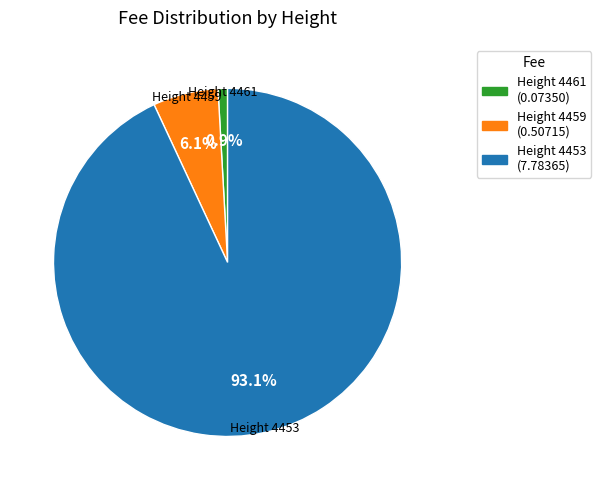

To the nearest percent, what is the difference between the largest and smallest slice percentages?

92%